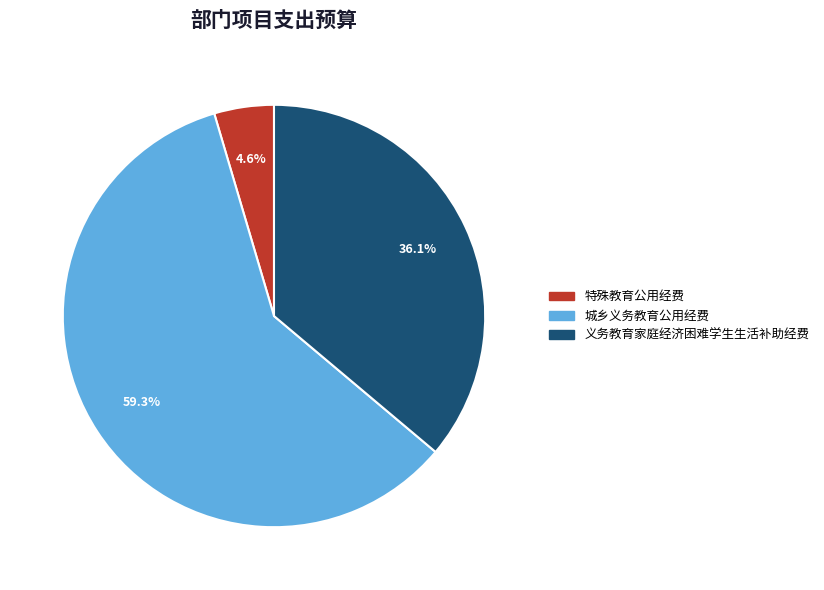

What is the total percentage of 特殊教育公用经费 and 义务教育家庭经济困难学生生活补助经费?

40.7%